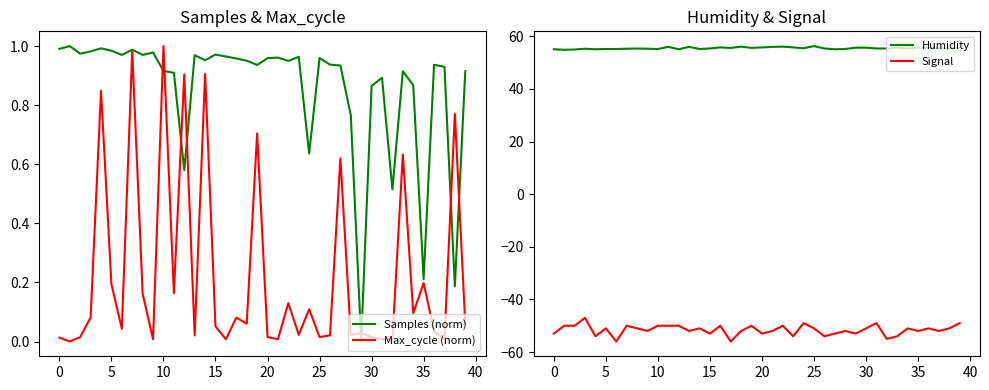

Reading left to right, list all the values displayed in this chart.

Samples (norm): 1.0	1.0	1.0	1.0	1.0	1.0	1.0	1.0	1.0	1.0	0.9	0.9	0.6	1.0	1.0	1.0	1.0	1.0	1.0	0.9	1.0	1.0	0.9	1.0	0.6	1.0	0.9	0.9	0.8	0.0	0.9	0.9	0.5	0.9	0.9	0.2	0.9	0.9	0.2	0.9
Max_cycle (norm): 0.0	0.0	0.0	0.1	0.8	0.2	0.0	1.0	0.2	0.0	1.0	0.2	0.9	0.0	0.9	0.1	0.0	0.1	0.1	0.7	0.0	0.0	0.1	0.0	0.1	0.0	0.0	0.6	0.0	0.0	0.0	0.0	0.0	0.6	0.1	0.2	0.0	0.0	0.8	0.1
Humidity: 55.1	54.9	55.0	55.3	55.1	55.2	55.2	55.3	55.4	55.3	55.2	56.0	55.1	56.0	55.2	55.4	55.8	55.6	56.1	55.6	55.8	56.0	56.1	55.8	55.5	56.3	55.4	55.1	55.2	55.7	55.7	55.4	55.4	55.7	55.4	55.7	55.6	55.5	55.4	55.7
Signal: -53.0	-50.0	-50.0	-47.0	-54.0	-51.0	-56.0	-50.0	-51.0	-52.0	-50.0	-50.0	-50.0	-52.0	-51.0	-53.0	-50.0	-56.0	-52.0	-50.0	-53.0	-52.0	-50.0	-54.0	-49.0	-51.0	-54.0	-53.0	-52.0	-53.0	-51.0	-49.0	-55.0	-54.0	-51.0	-52.0	-51.0	-52.0	-51.0	-49.0